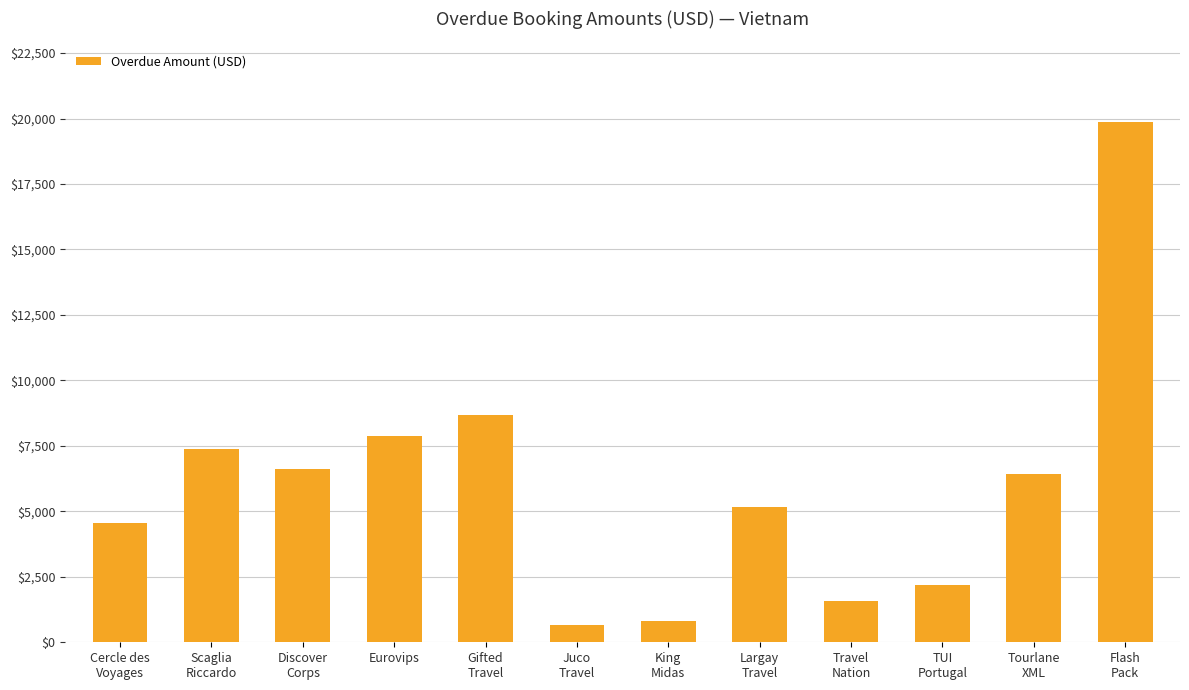

What is the difference between the maximum and second lowest values?

19033